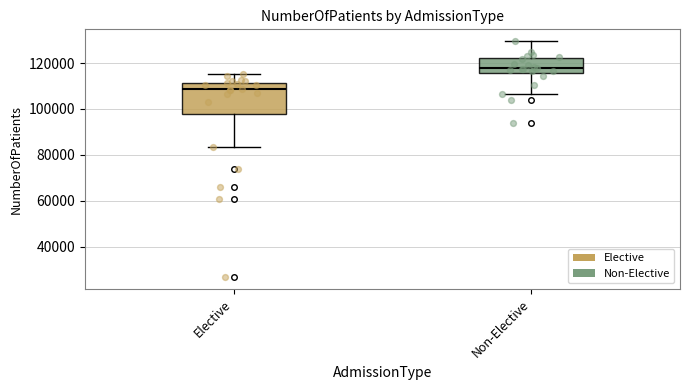

Where does the median line of the box for Elective sit on the y-axis? The values are not printed on the chart, so give them approximately, as read against the axis.

108000